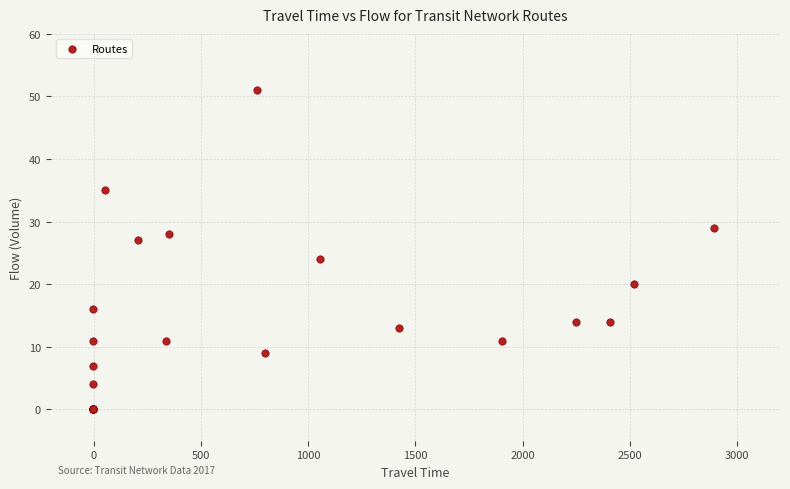

What Y value in the scatter plot is closest to 25?

24